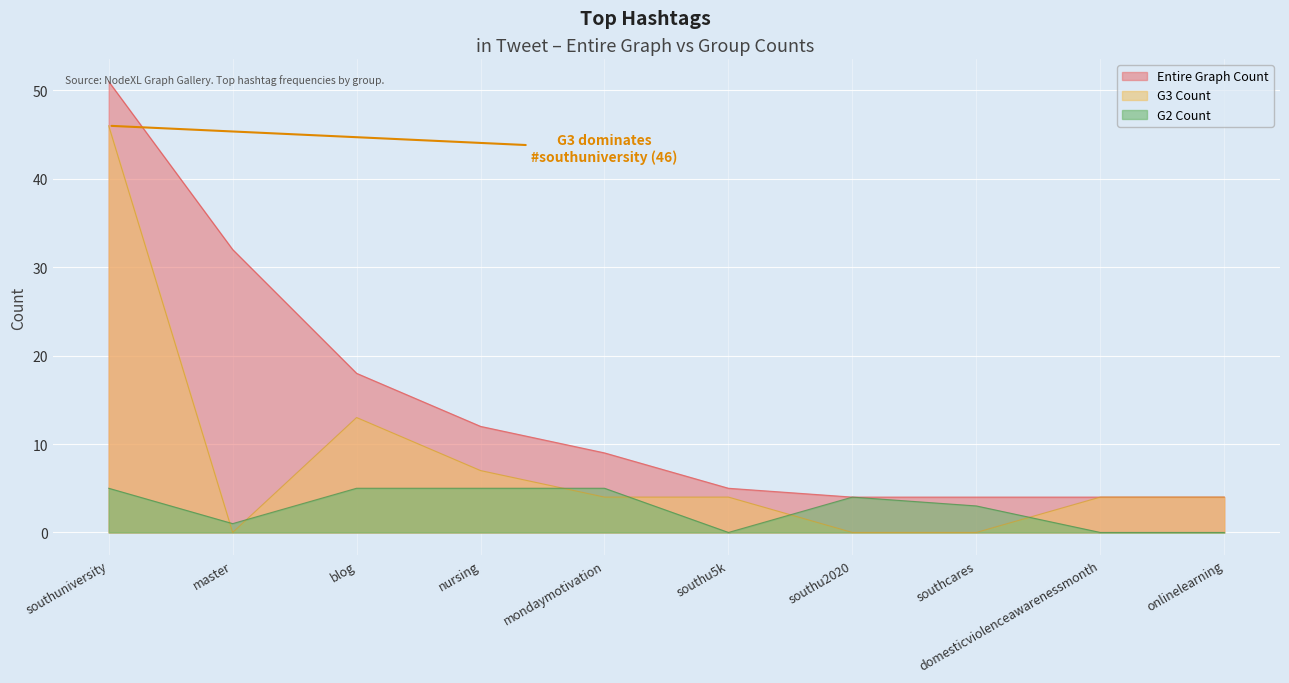

At how many categories does at least one series exceed 45?

1